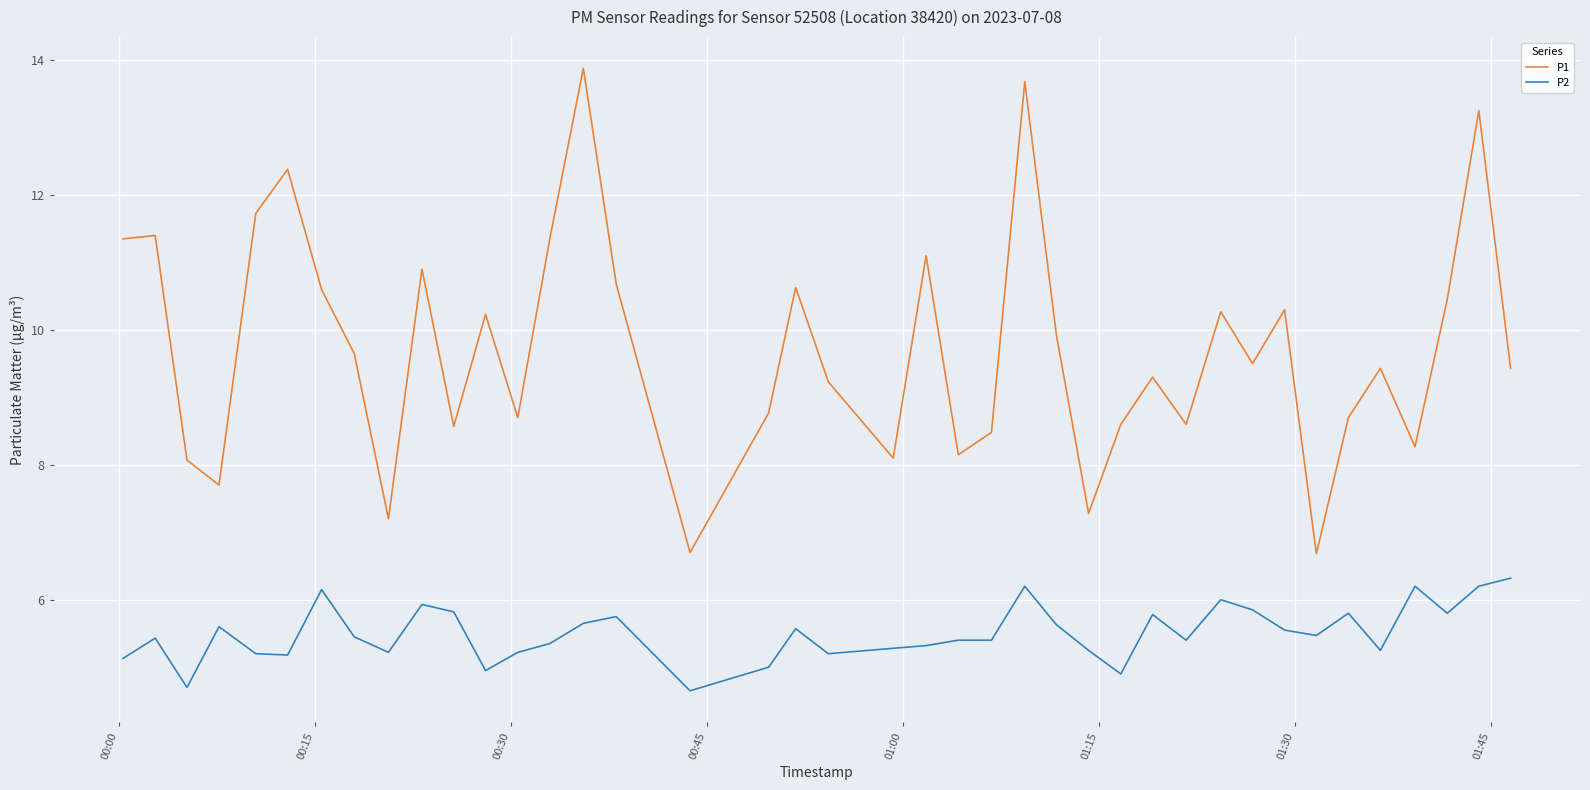

Which series has the largest total across all categories?

P1